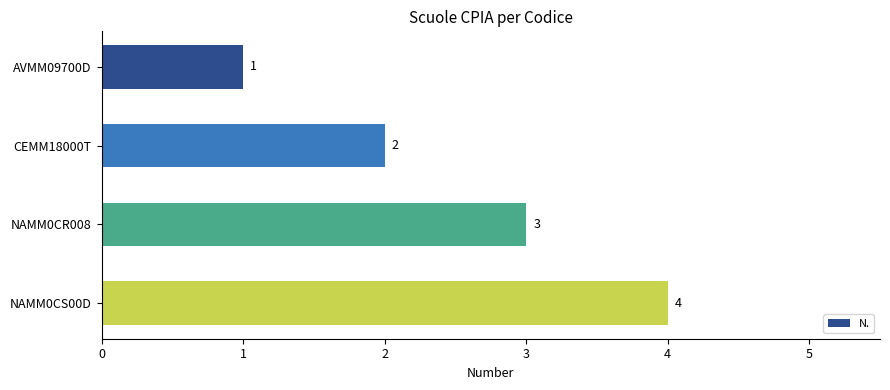

How many bars are there in total?

4